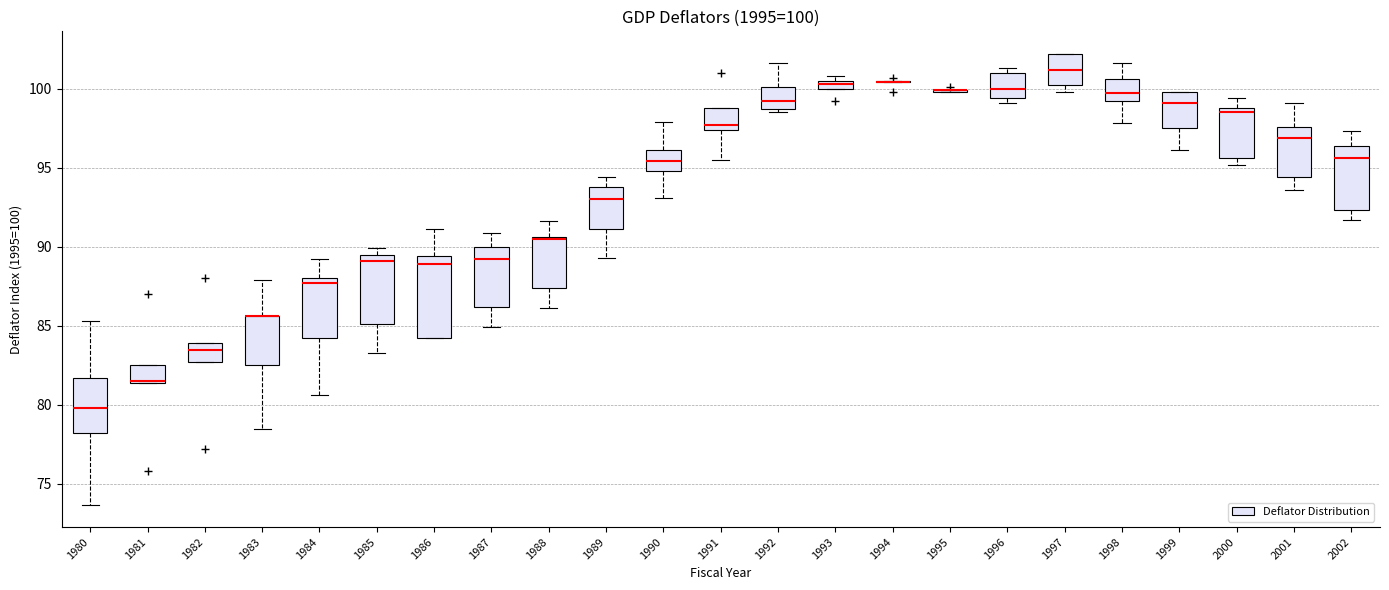

Which box is the tallest, from its lower edge to its upper edge?

1986